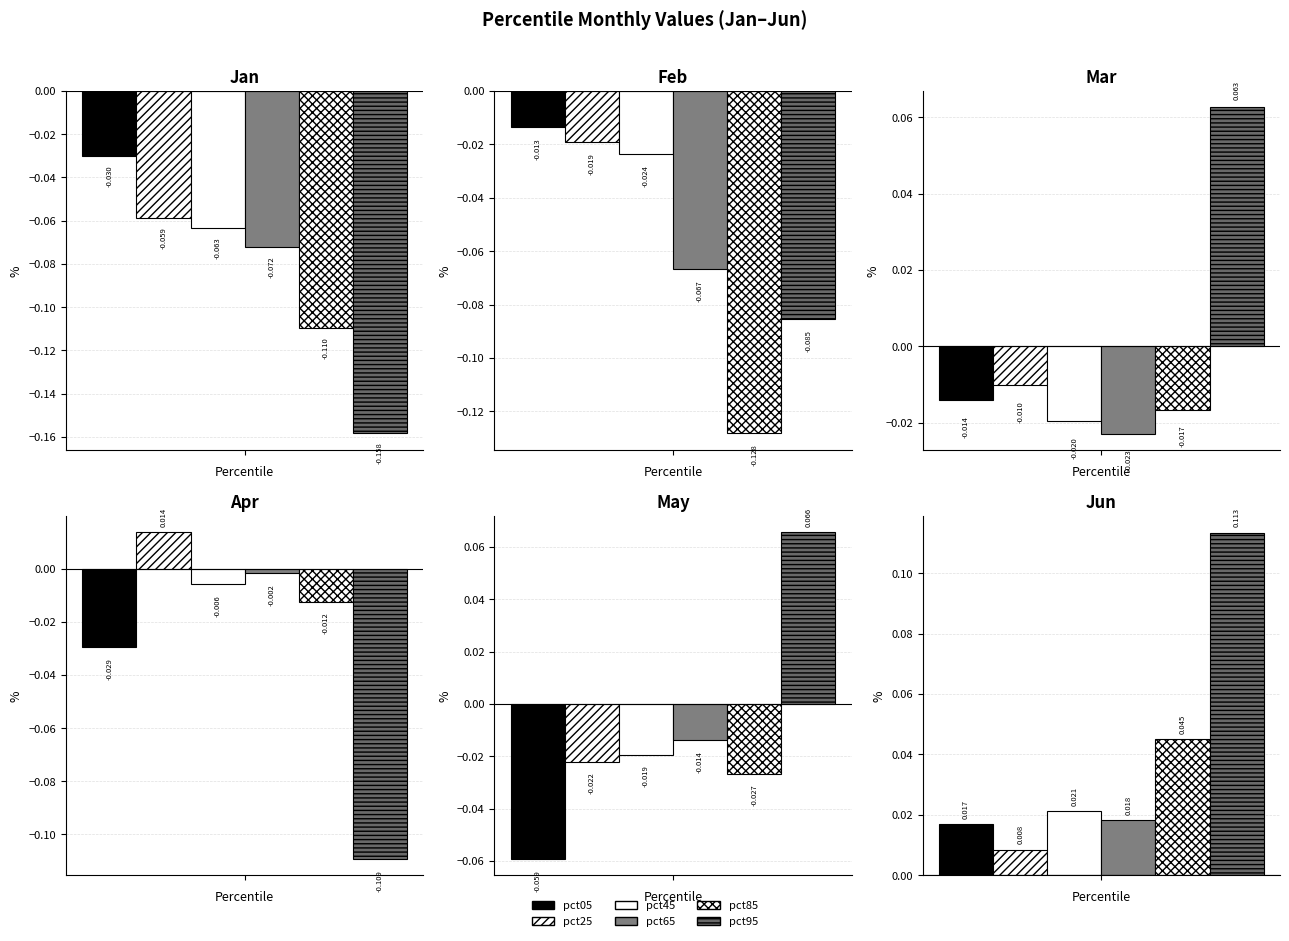

Reading right to left, what are all the values shown in this chart?

pct05: Jun=0.0	May=-0.1	Apr=-0.0	Mar=-0.0	Feb=-0.0	Jan=-0.0
pct25: Jun=0.0	May=-0.0	Apr=0.0	Mar=-0.0	Feb=-0.0	Jan=-0.1
pct45: Jun=0.0	May=-0.0	Apr=-0.0	Mar=-0.0	Feb=-0.0	Jan=-0.1
pct65: Jun=0.0	May=-0.0	Apr=-0.0	Mar=-0.0	Feb=-0.1	Jan=-0.1
pct85: Jun=0.0	May=-0.0	Apr=-0.0	Mar=-0.0	Feb=-0.1	Jan=-0.1
pct95: Jun=0.1	May=0.1	Apr=-0.1	Mar=0.1	Feb=-0.1	Jan=-0.2